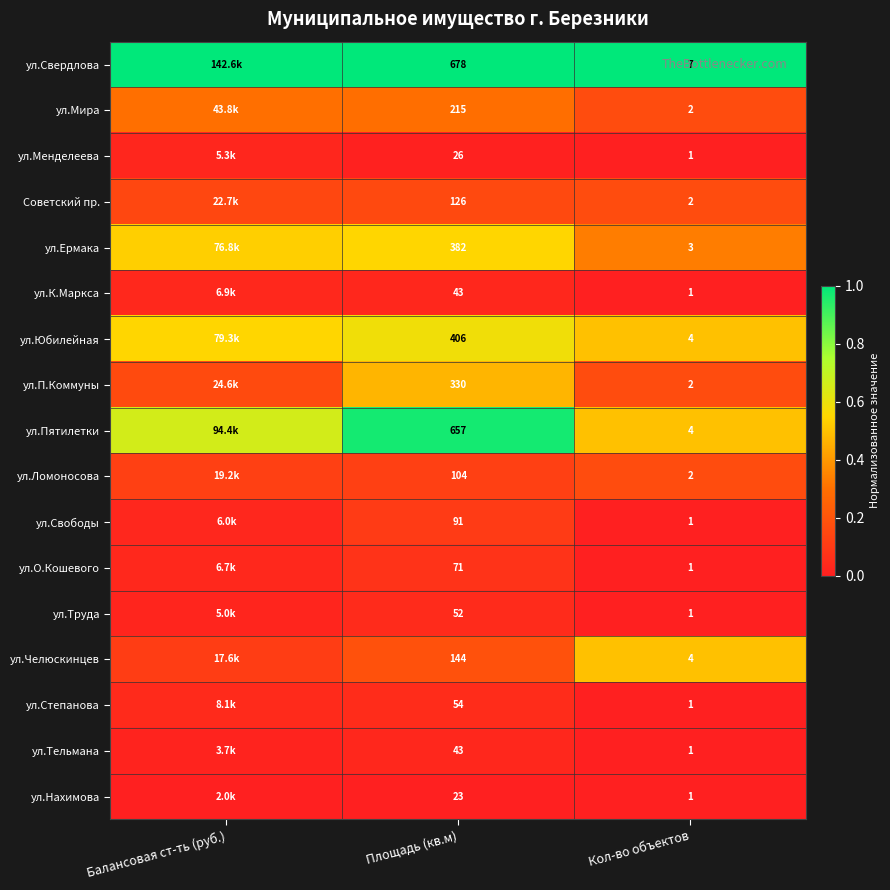

At which category does the chart reach its minimum across all series?

Кол-во объектов